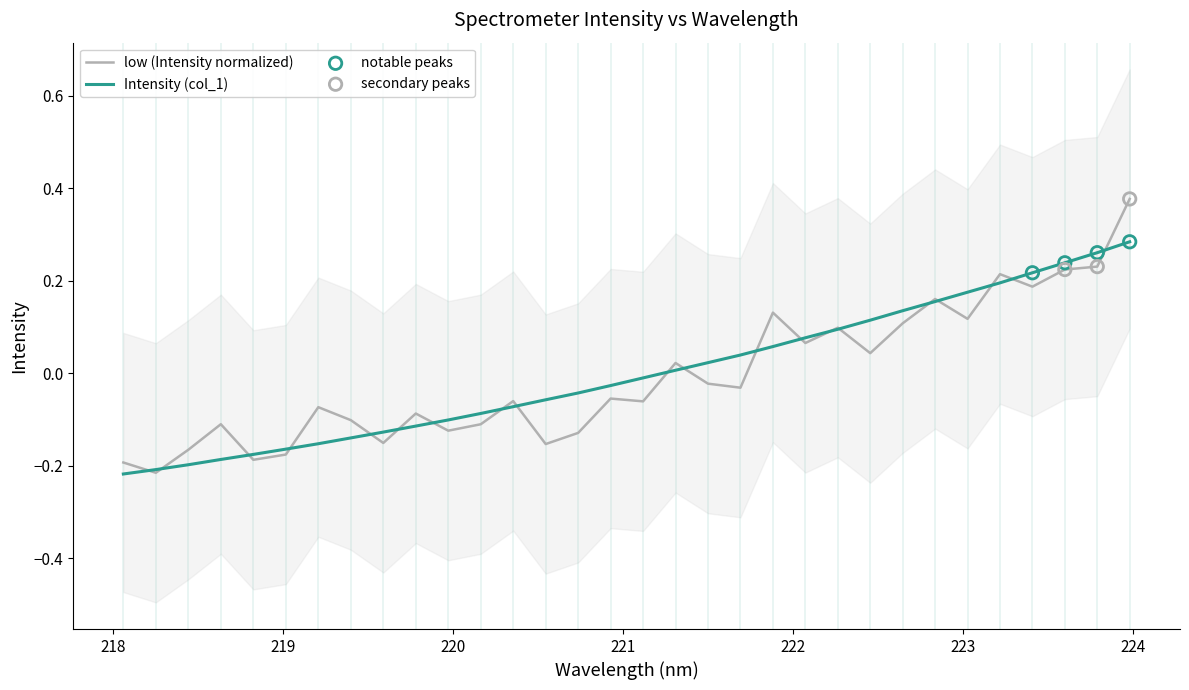

Between 221.3083 and 223.7895, which is larger?

223.7895